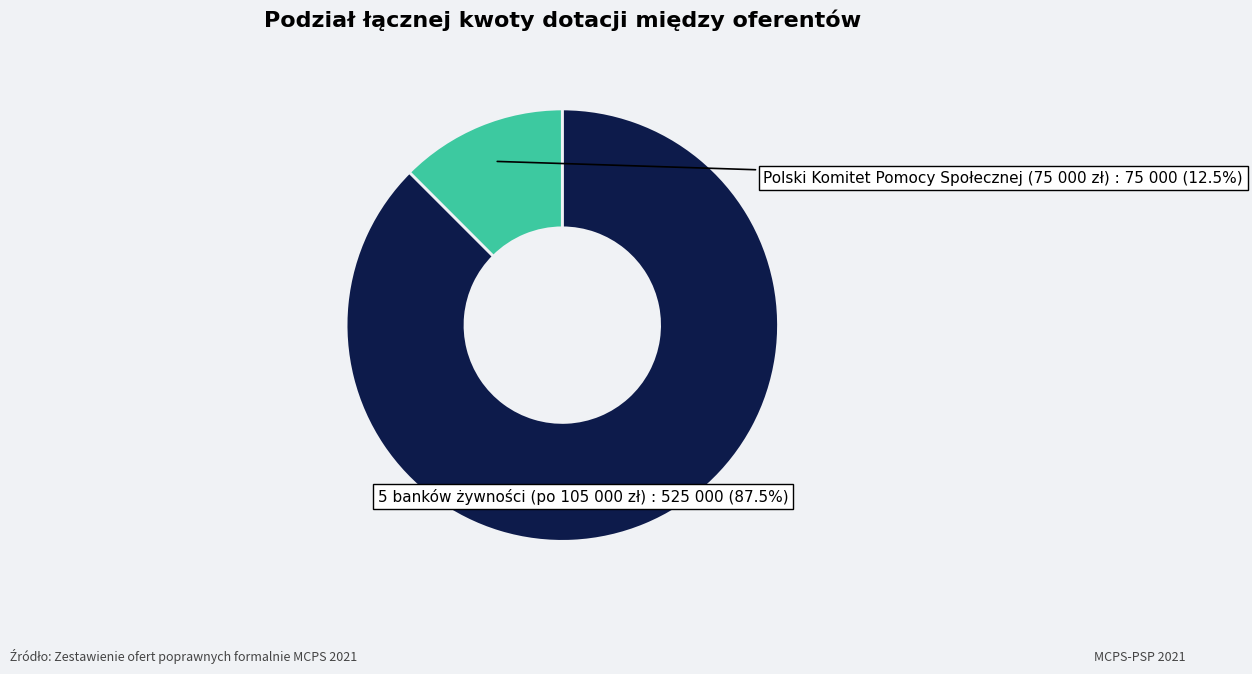

Count the number of slices in the pie.

2